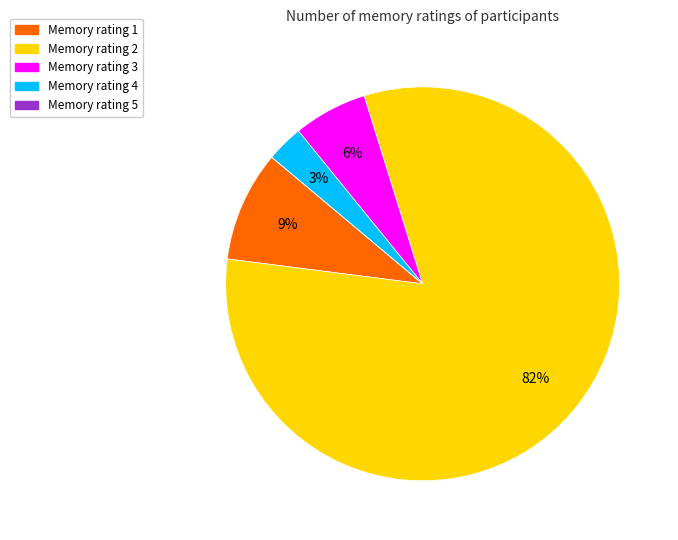

Is it true that Memory rating 3 is 1% of the pie?

False